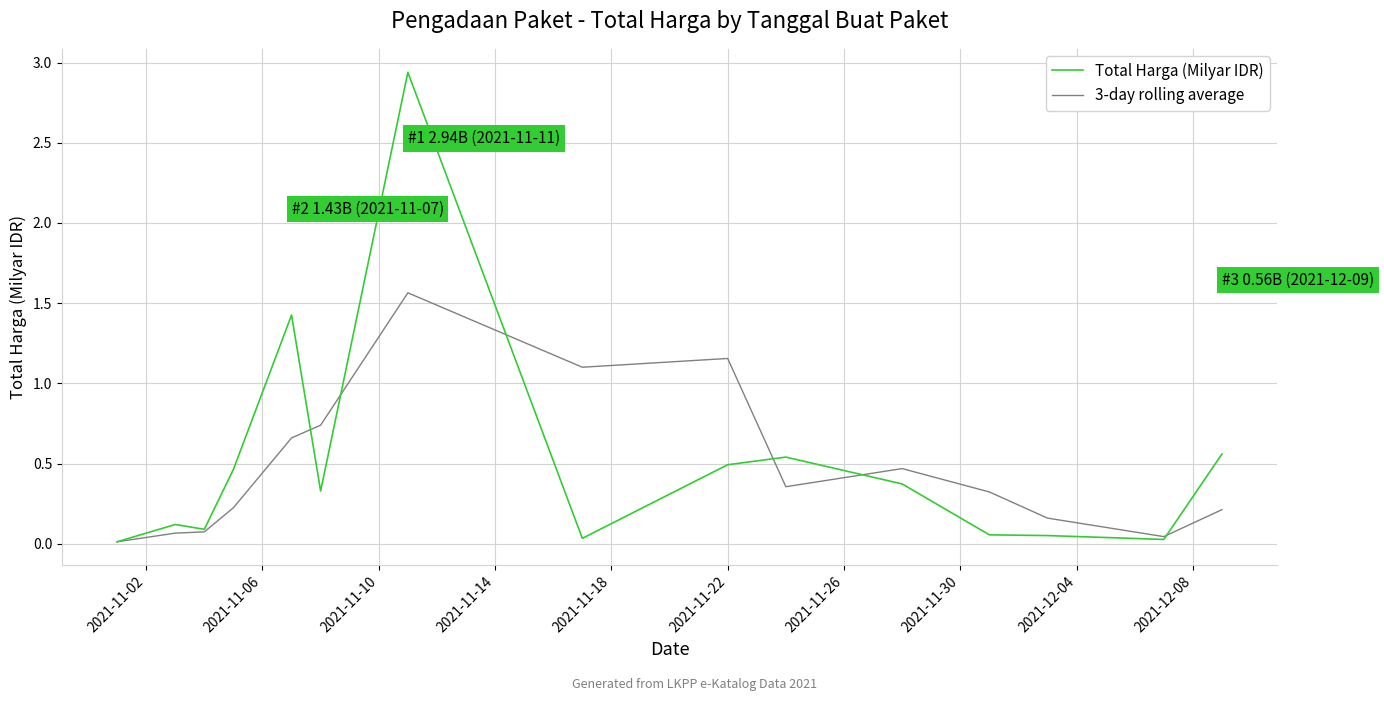

Which series has the widest spread of values?

Total Harga (Milyar IDR)